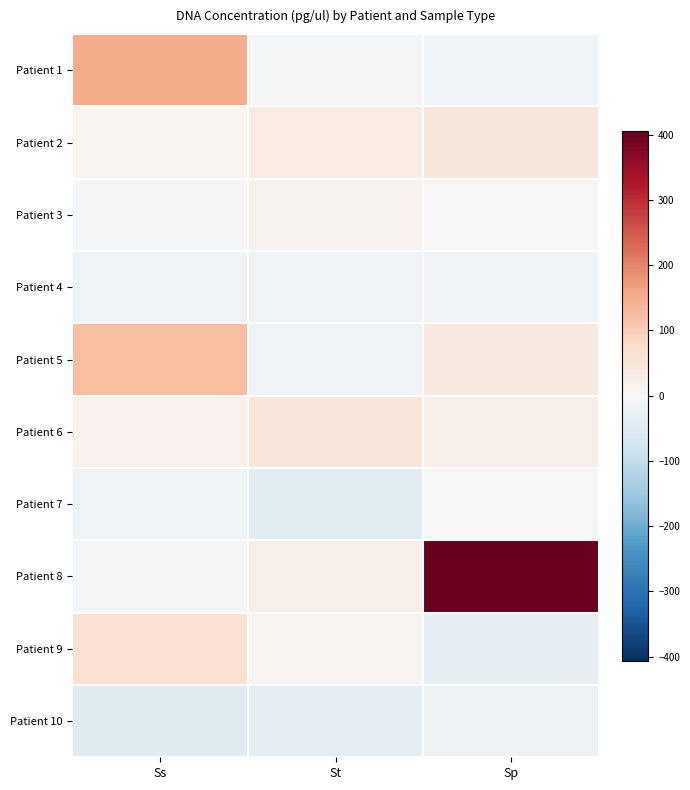

Reading right to left, extract all data points from this chart.

Patient 1: Sp=-12.1	St=-8.1	Ss=150.1
Patient 2: Sp=46.5	St=28.9	Ss=9.5
Patient 3: Sp=2.1	St=14.1	Ss=-7.9
Patient 4: Sp=-10.7	St=-14.7	Ss=-13.1
Patient 5: Sp=35.1	St=-16.7	Ss=122.1
Patient 6: Sp=21.1	St=48.9	Ss=17.7
Patient 7: Sp=-2.1	St=-46.1	Ss=-14.3
Patient 8: Sp=406.1	St=24.3	Ss=-3.7
Patient 9: Sp=-33.7	St=8.3	Ss=61.5
Patient 10: Sp=-20.1	St=-34.9	Ss=-50.3